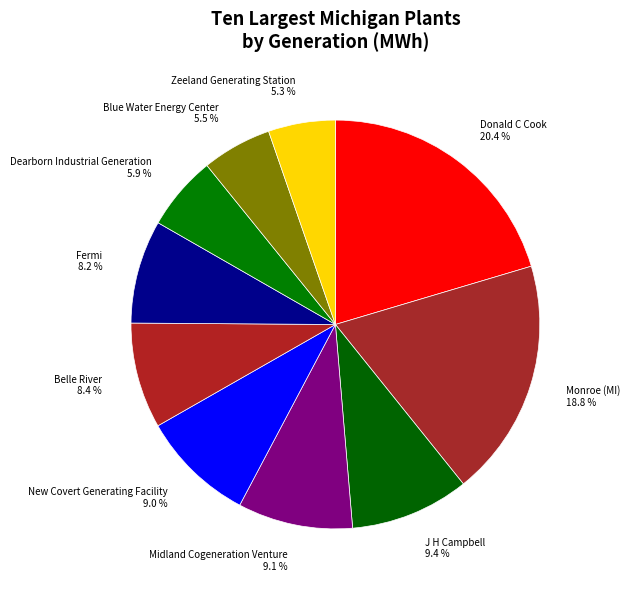

The New Covert Generating Facility slice represents 9% of the pie. True or false?

True